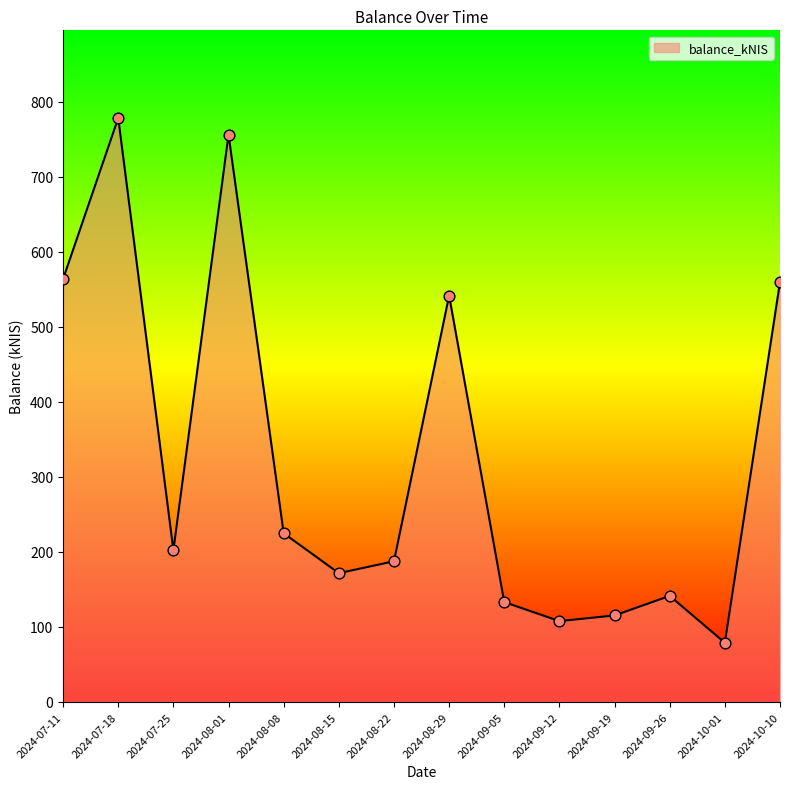

What is the ratio of the value at 2024-07-11 to the value at 2024-10-01?

7.1